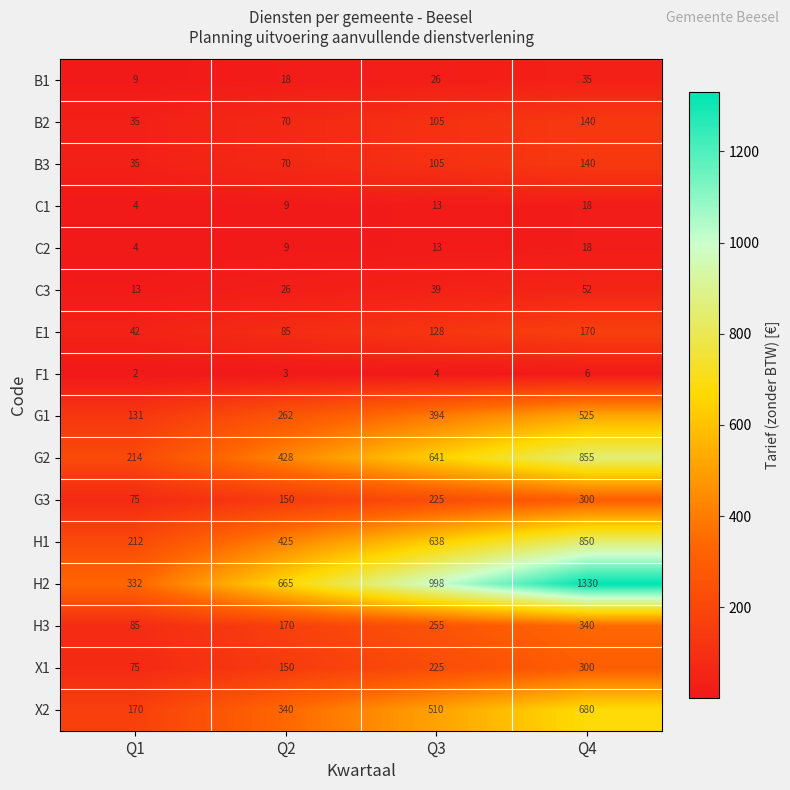

List the labels in order of G3 value, largest first.

Q4, Q3, Q2, Q1